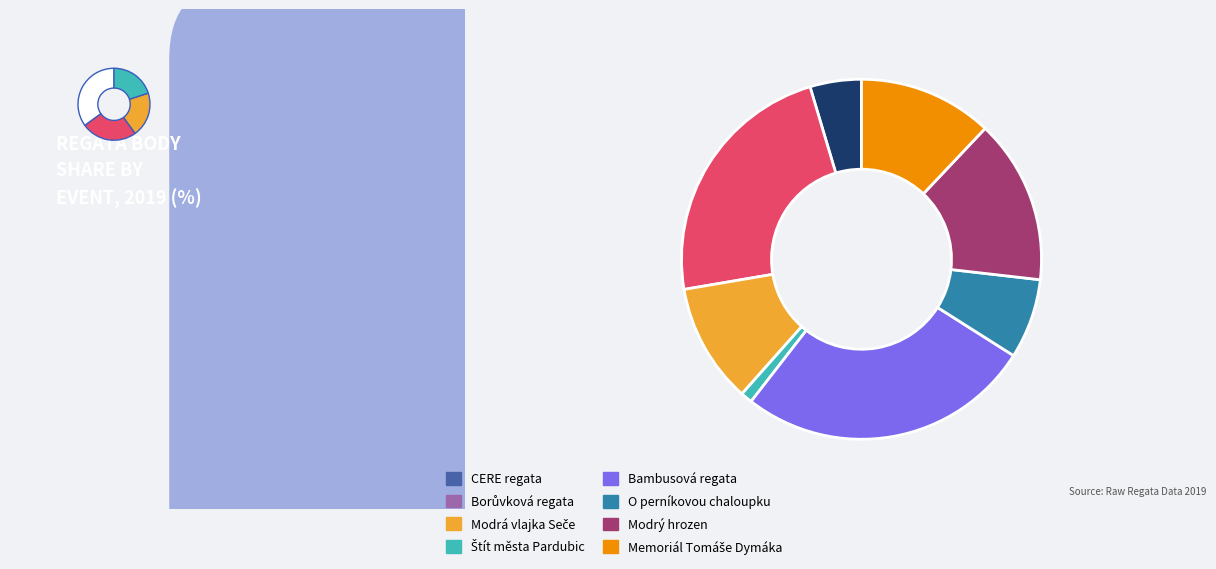

Count the number of slices in the pie.

8